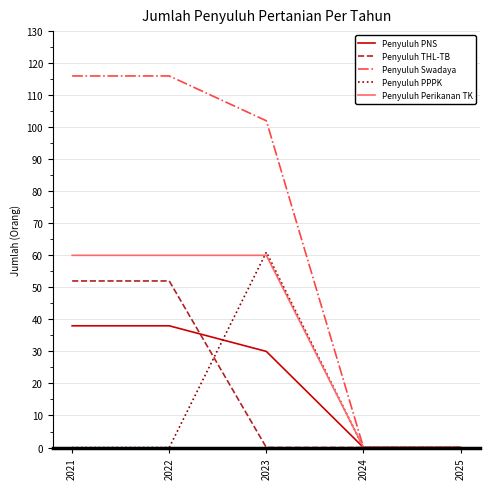

What is the difference between the highest and lowest values at 2022?

116